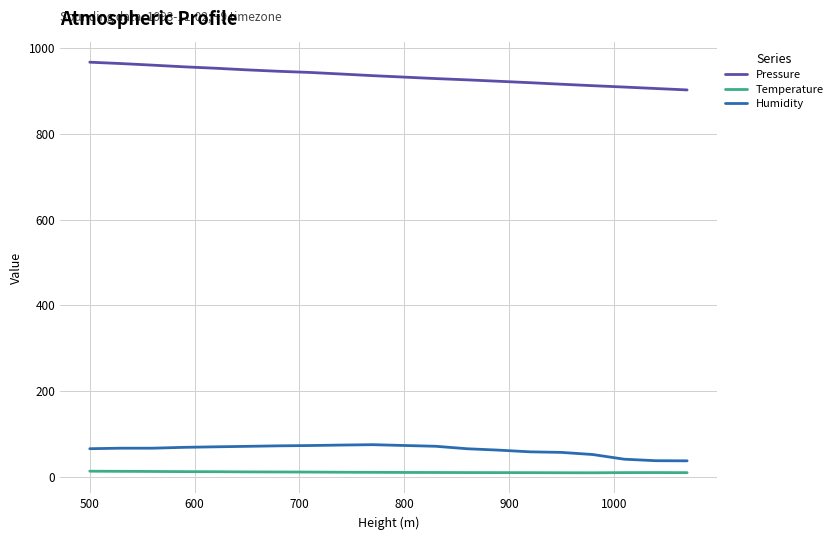

What is the lowest value of the Pressure series?

902.5